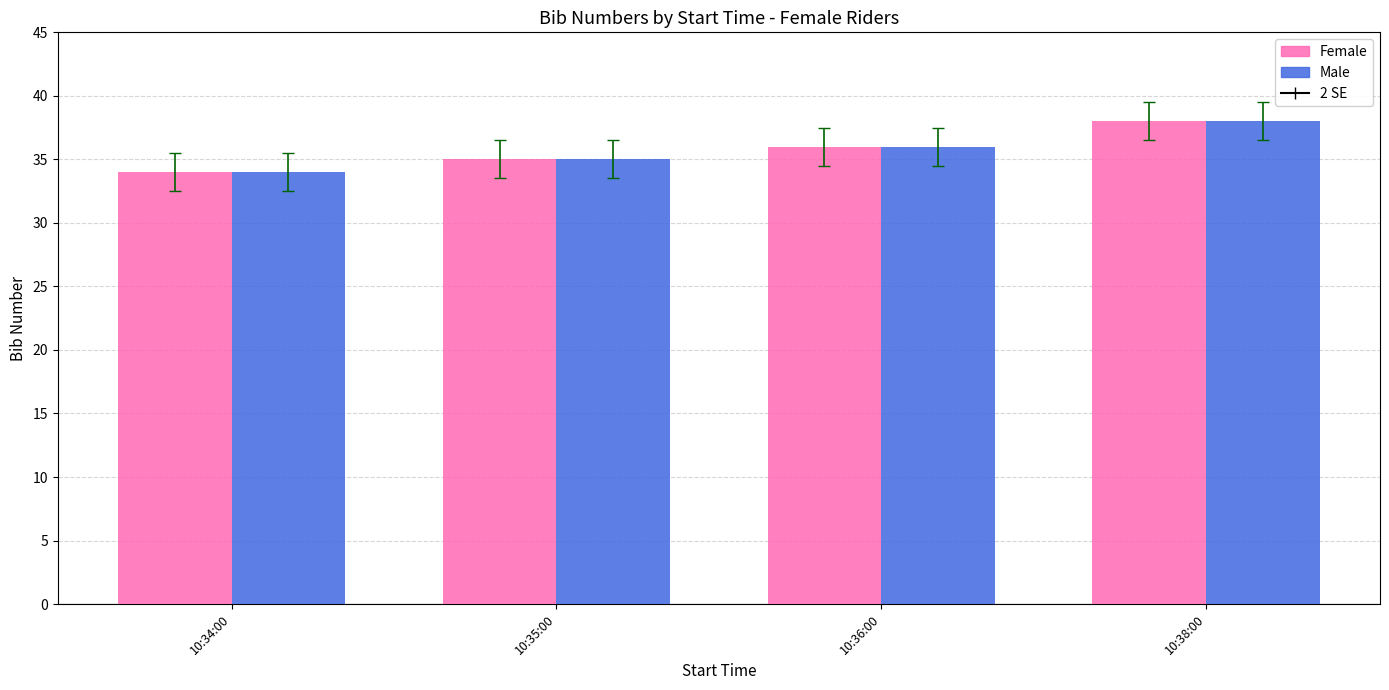

Is the value of Female at 10:36:00 greater than the value of Male at 10:34:00?

Yes